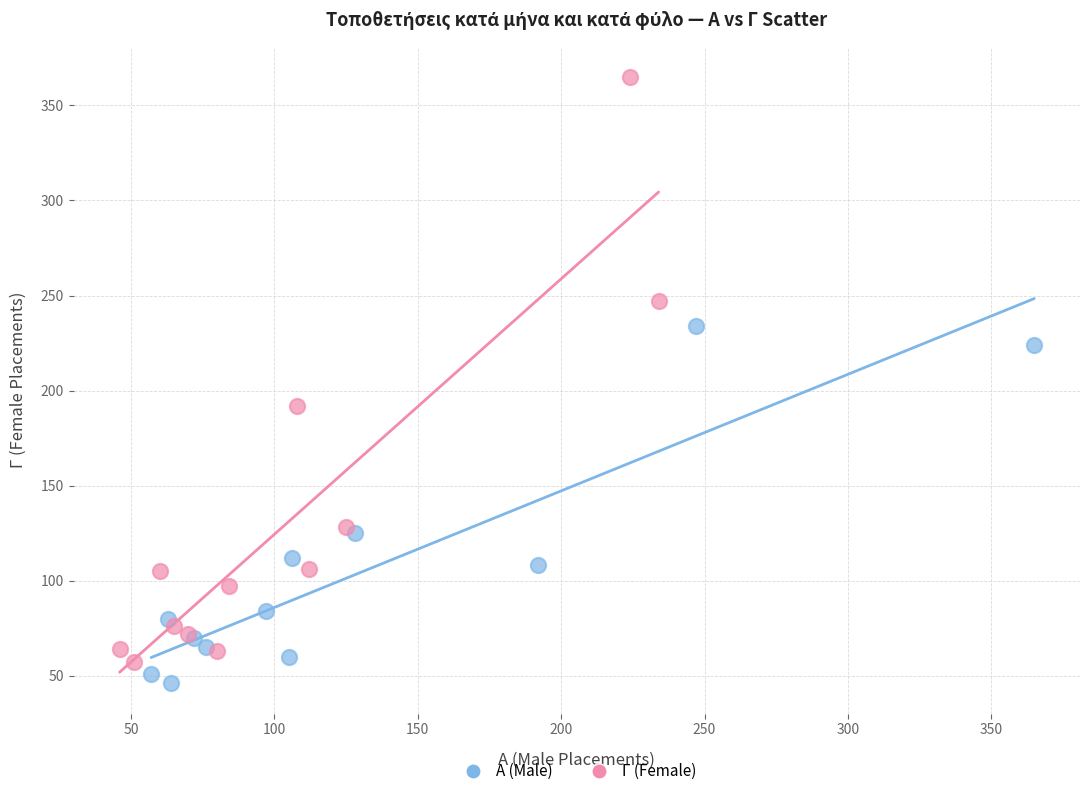

Which series contains the highest Y value?

Γ (Female)